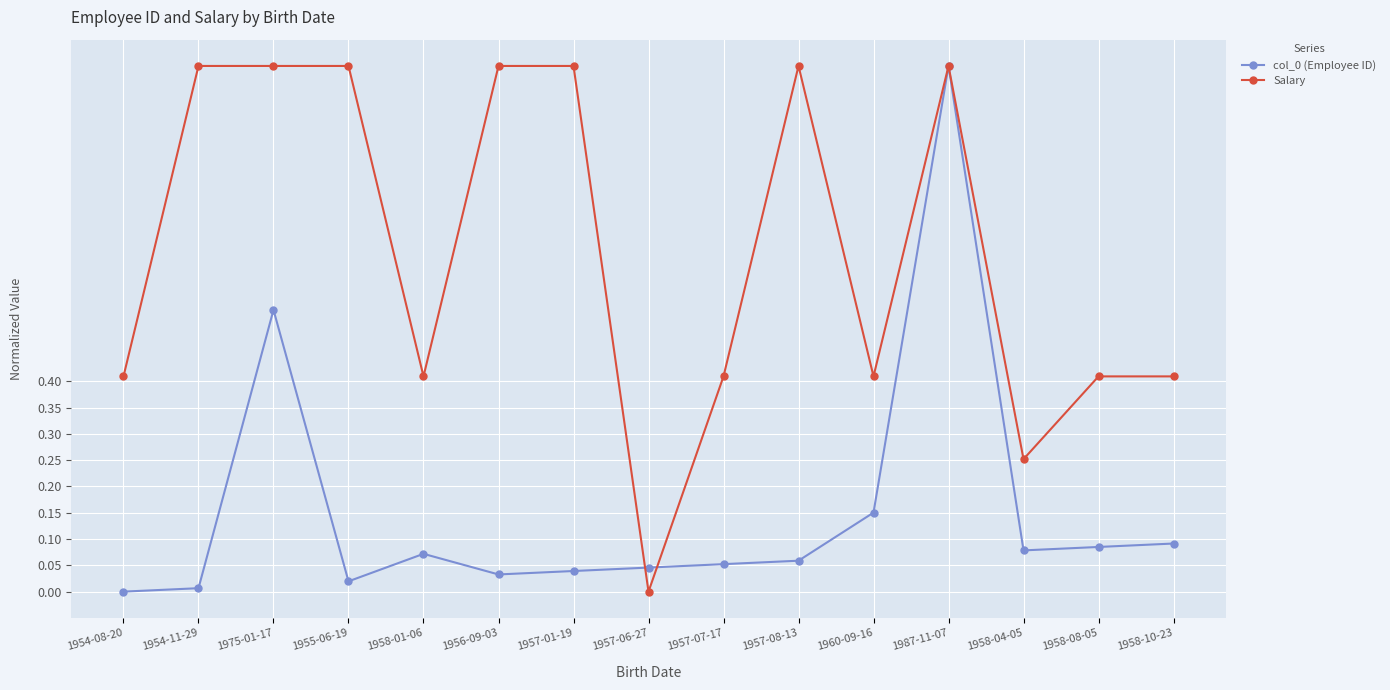

How many positive values does the Salary series have?

14